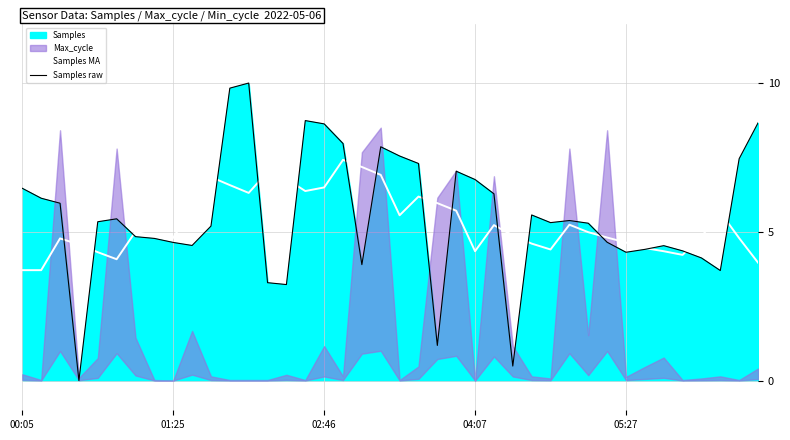

What is the minimum value for Samples MA?

3.7